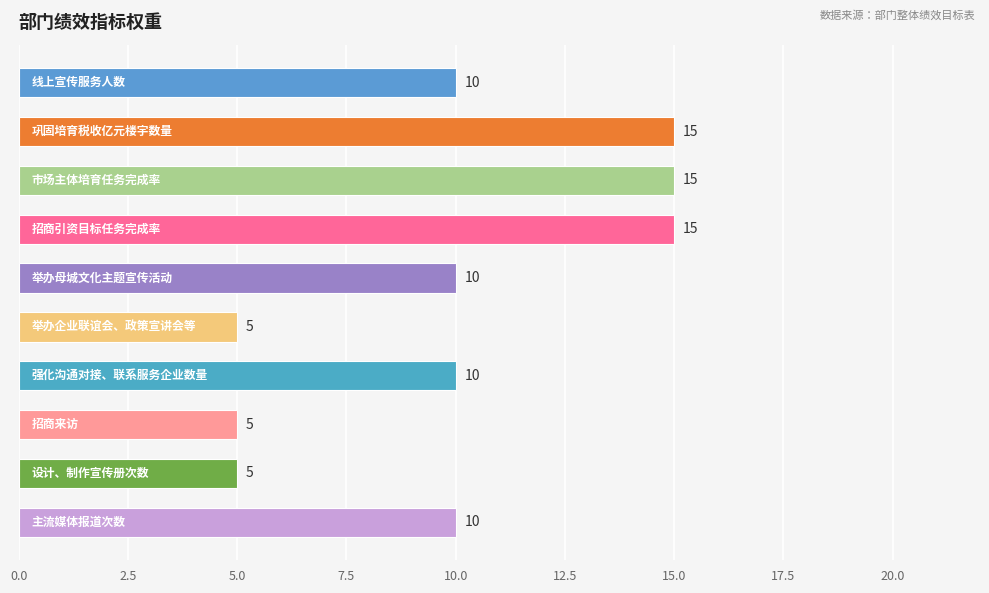

What is the value of the 10th bar from the top?

10